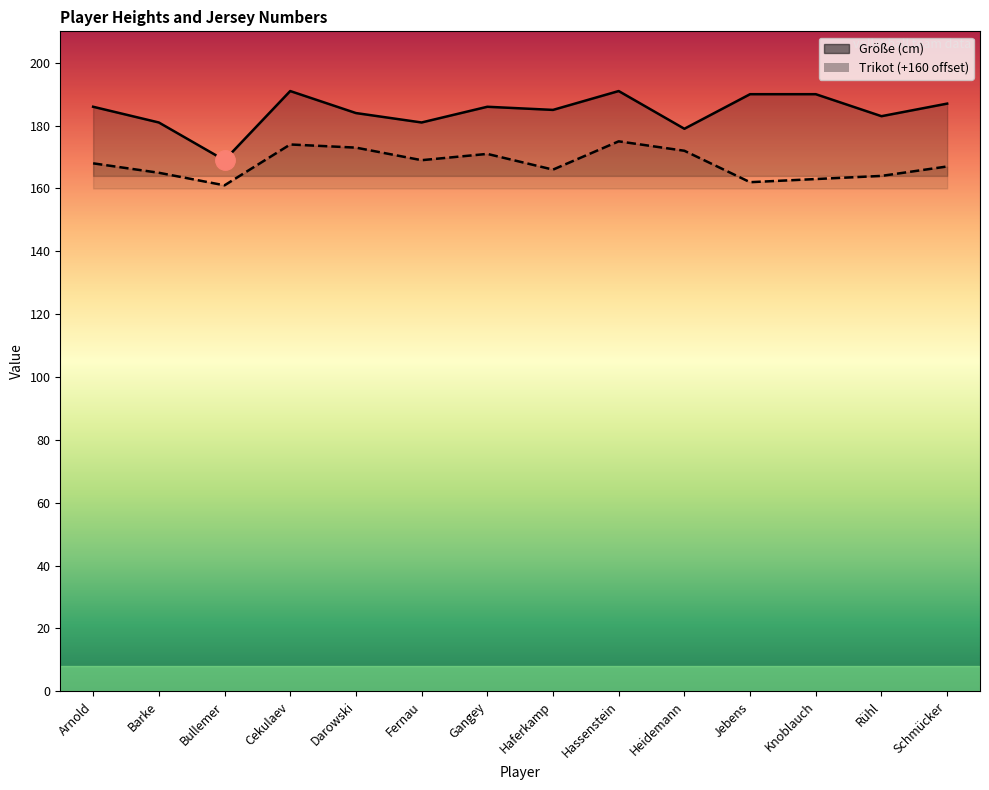

True or false: Größe and Trikot cross at least once.

False